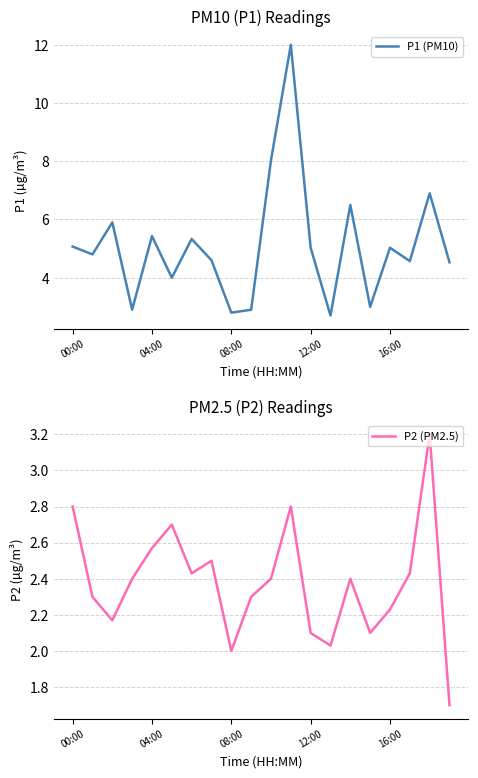

True or false: P2 (PM2.5) and P1 (PM10) cross at least once.

False